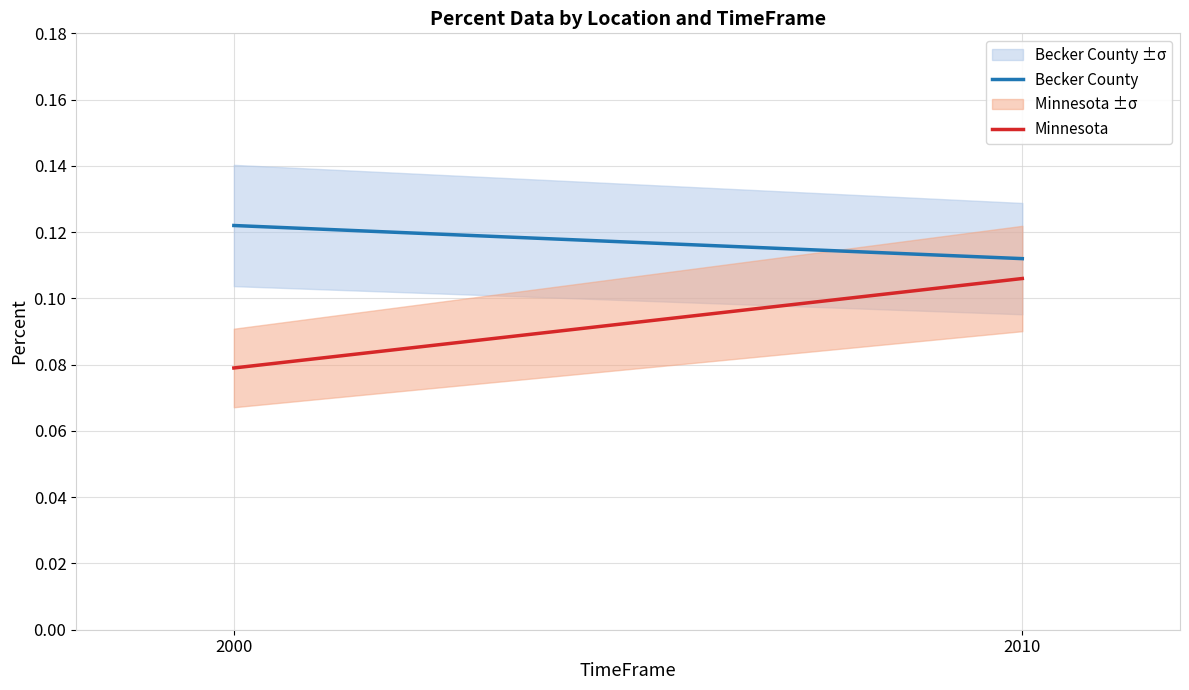

Which category has the highest value across all series?

2000